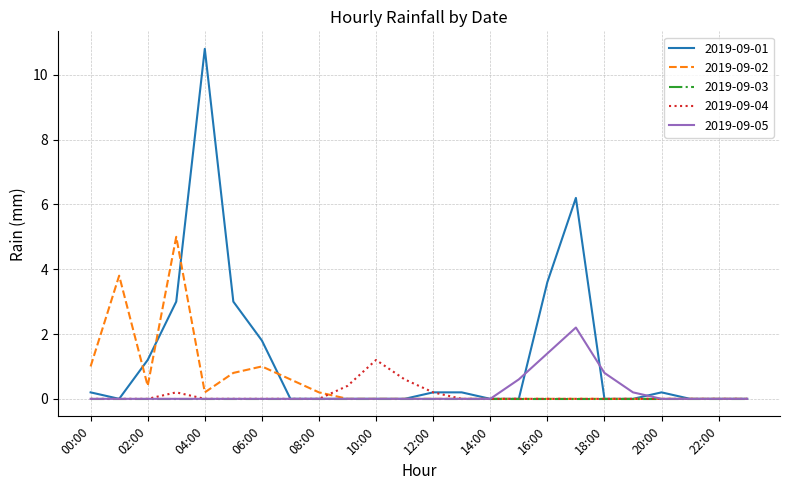

Which series has the largest range (max minus min)?

2019-09-01